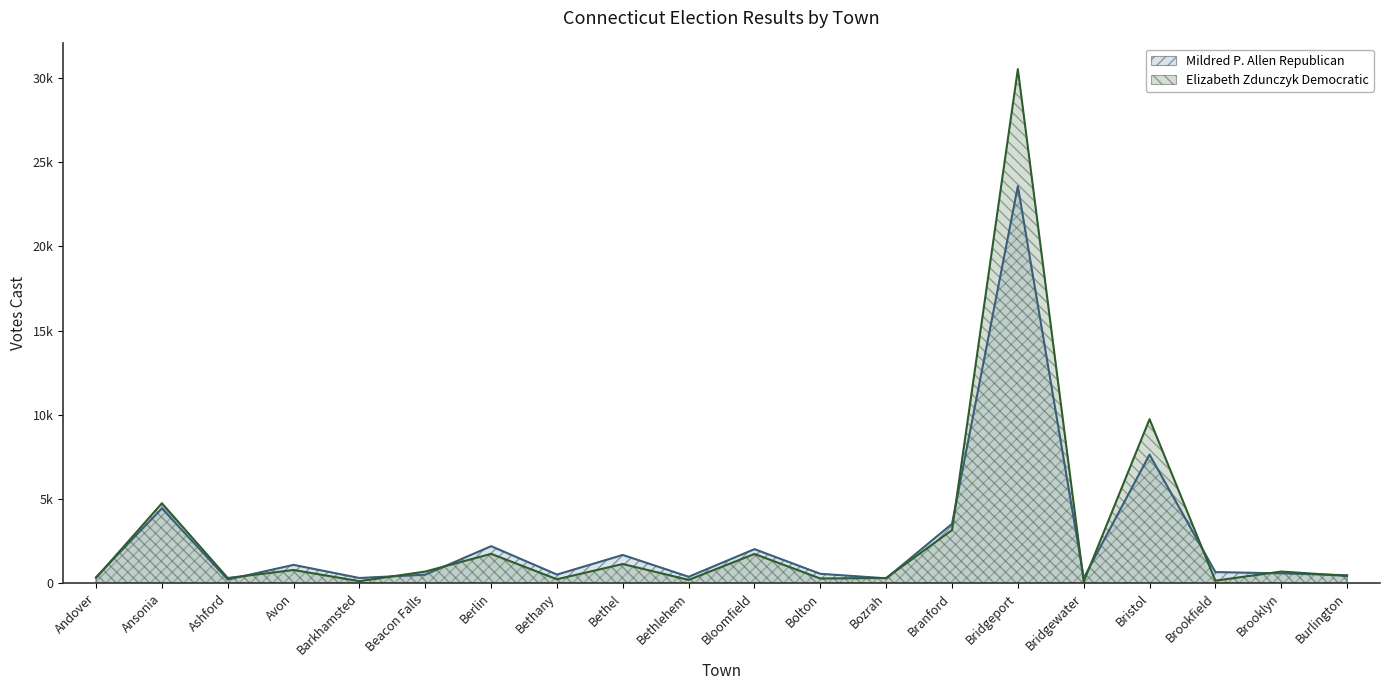

Rank the series by their average value, from lowest to highest.

Mildred P. Allen Republican, Elizabeth Zdunczyk Democratic